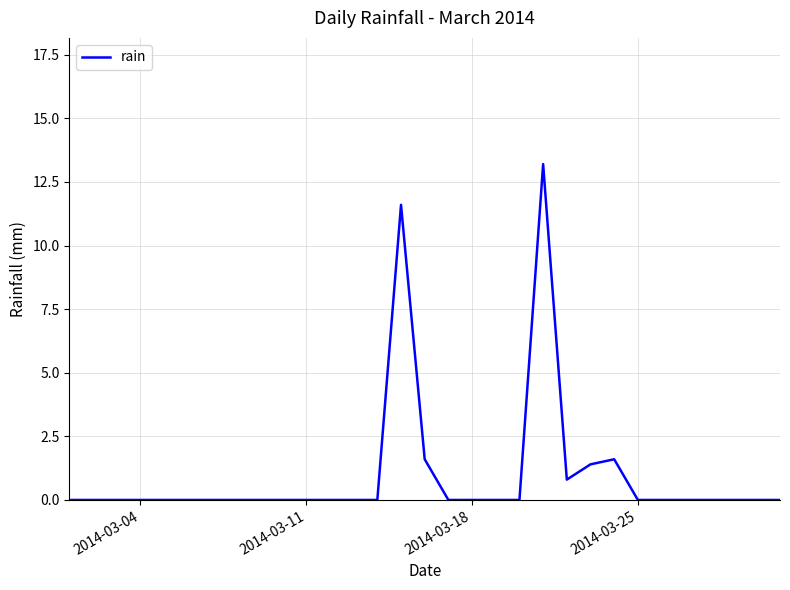

What is the difference between the maximum and minimum values?

13.2